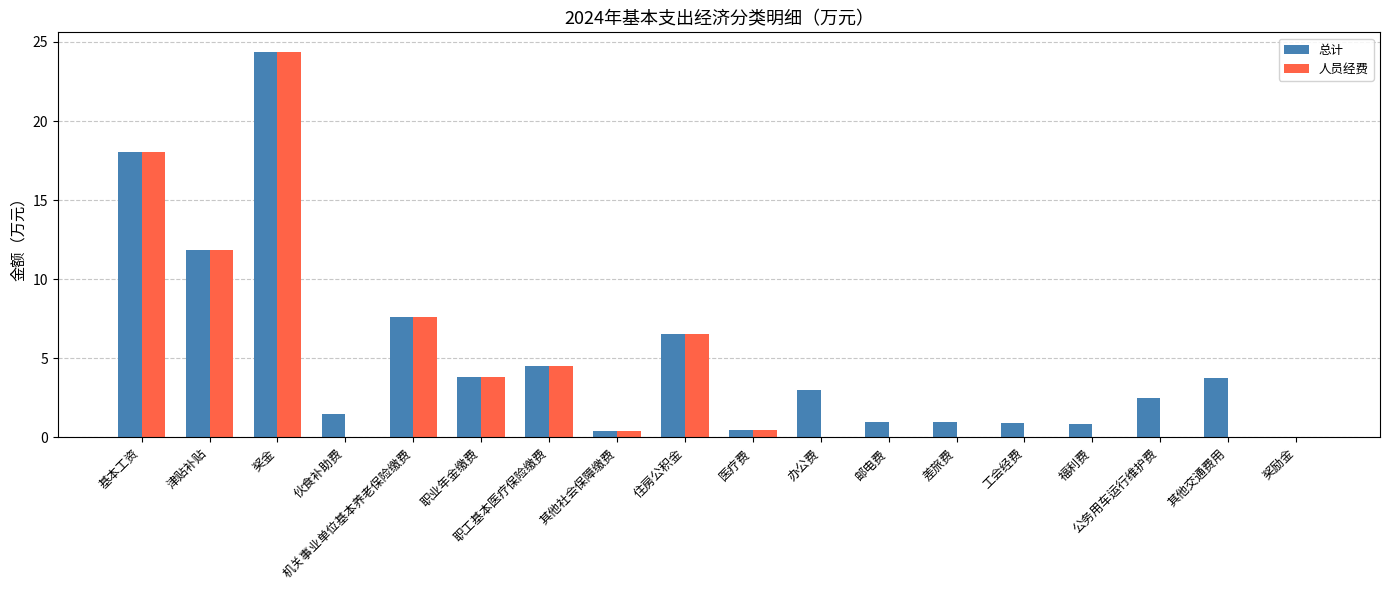

Which category has the highest value in the 总计 series?

奖金